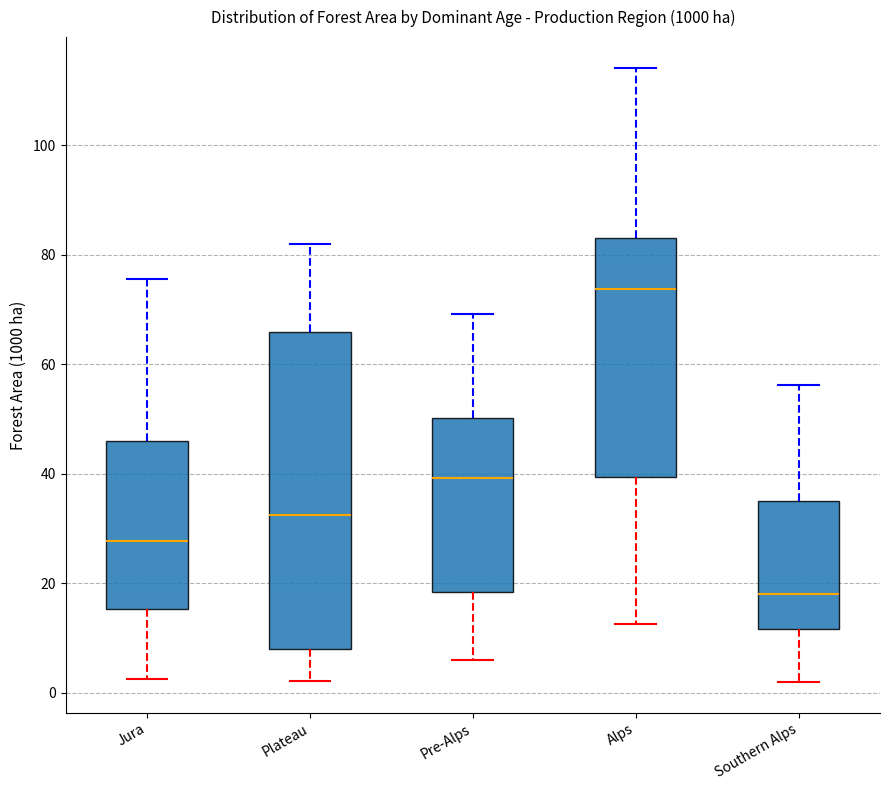

Where does the upper whisker of the box for Alps end on the y-axis? The values are not printed on the chart, so give them approximately, as read against the axis.

114